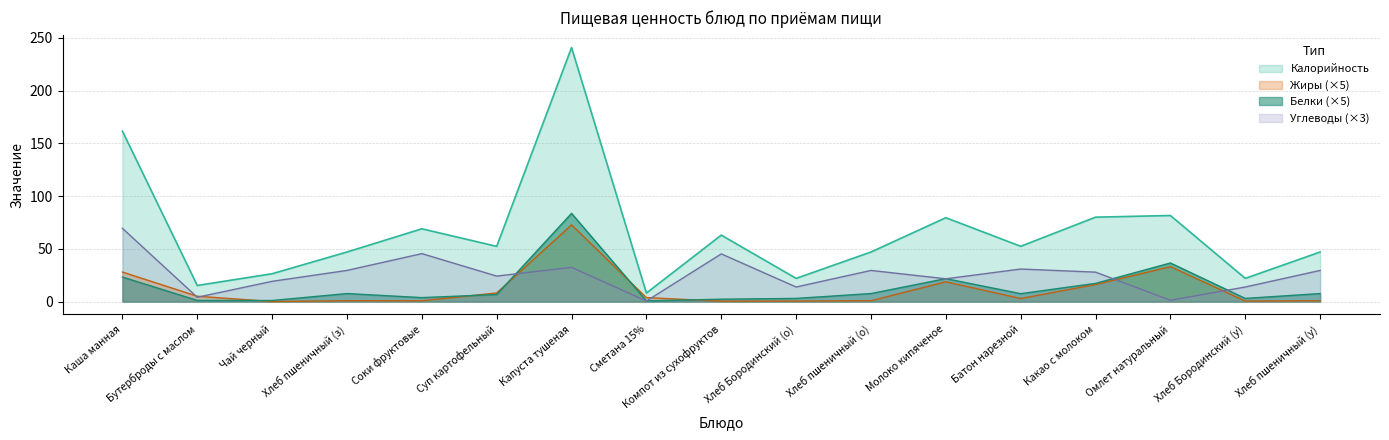

Which series has the largest total across all categories?

Калорийность